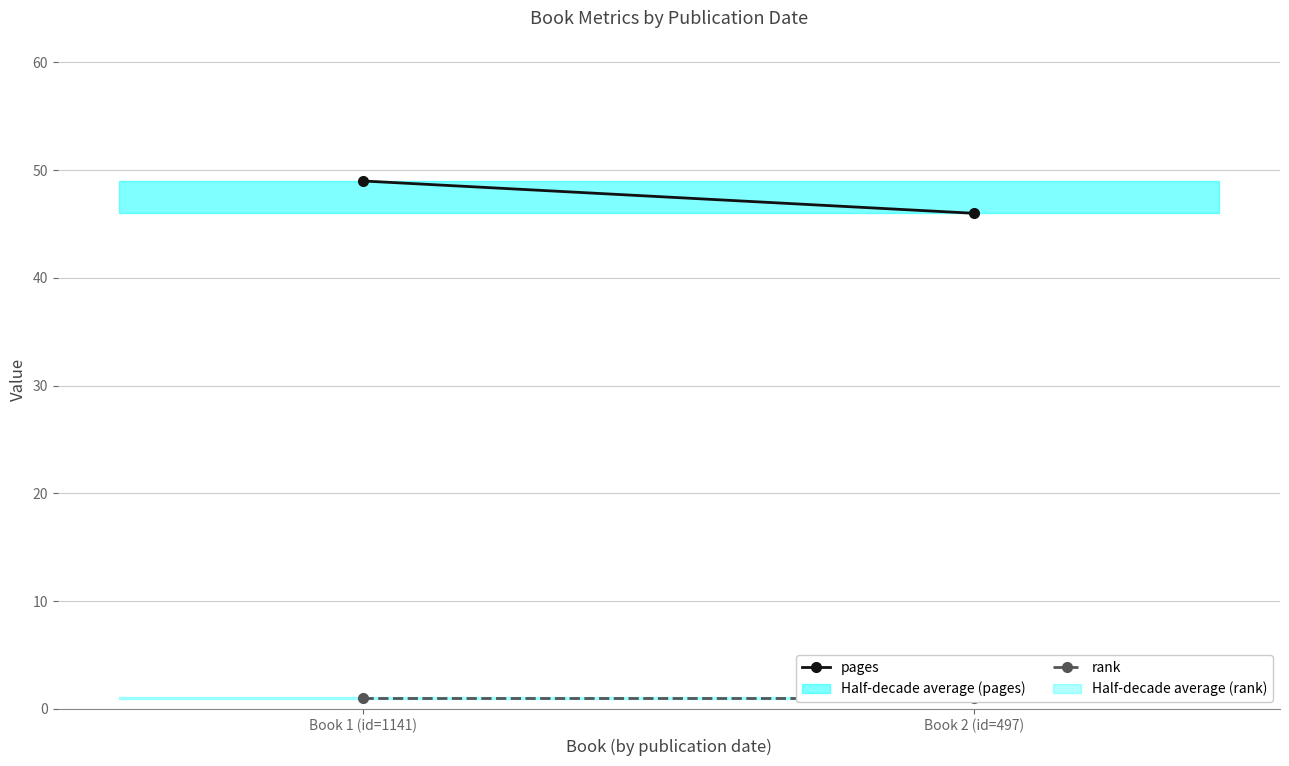

What is the value of the rank point at the 2nd from the left?

1